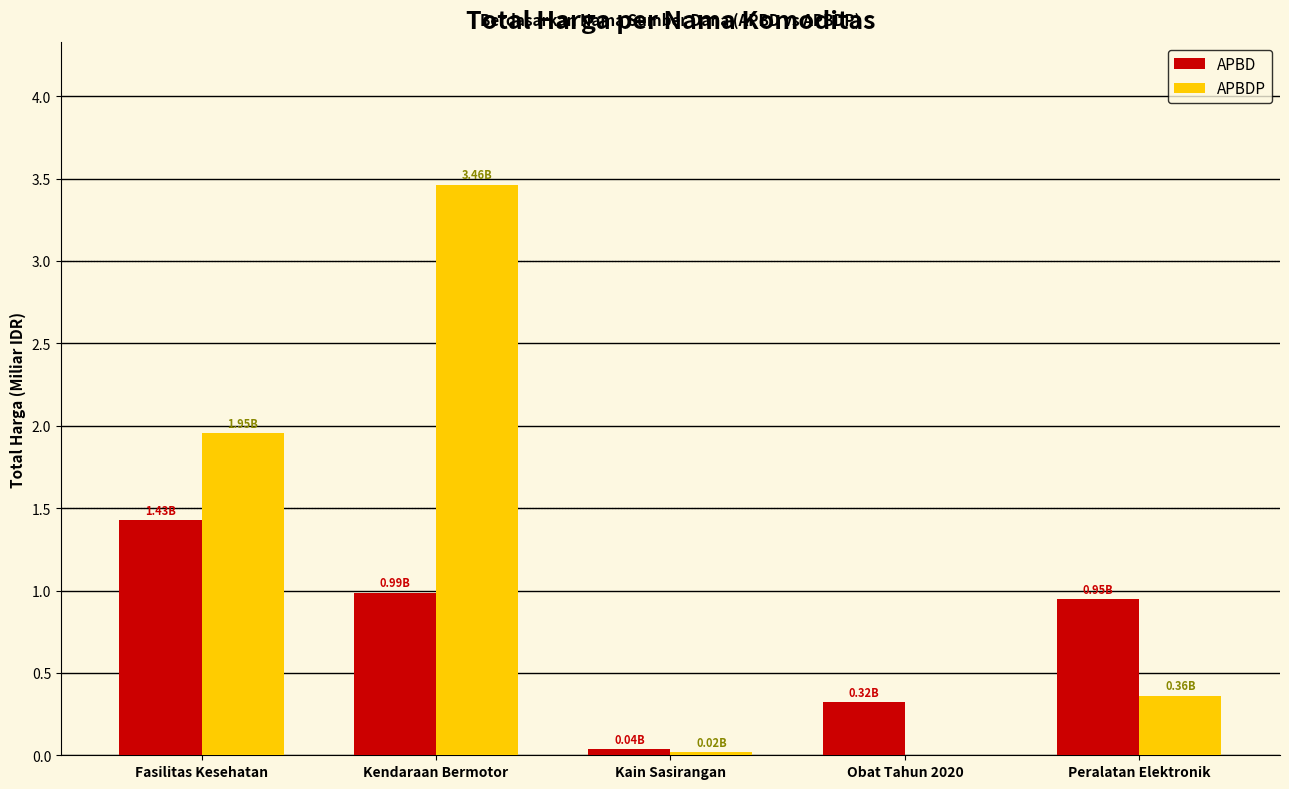

What is the maximum value shown in the chart?

3.5